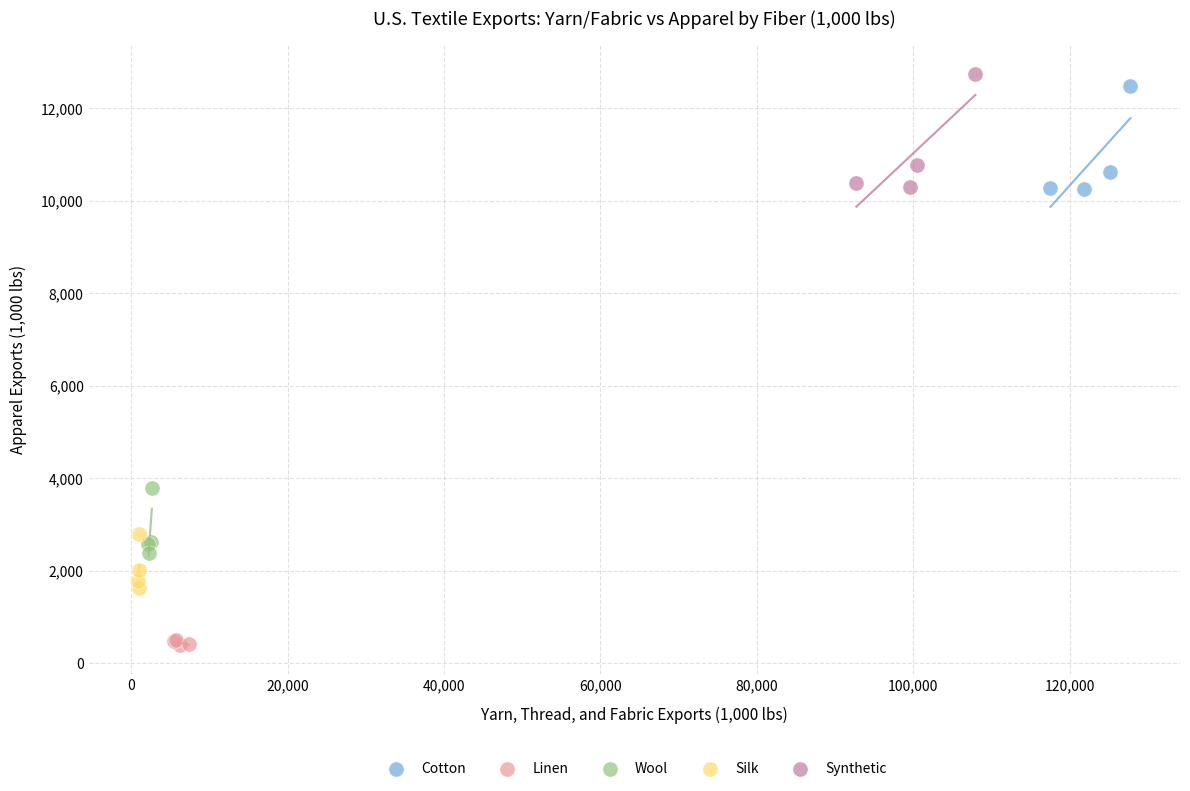

Which series reaches the maximum Y coordinate?

Synthetic